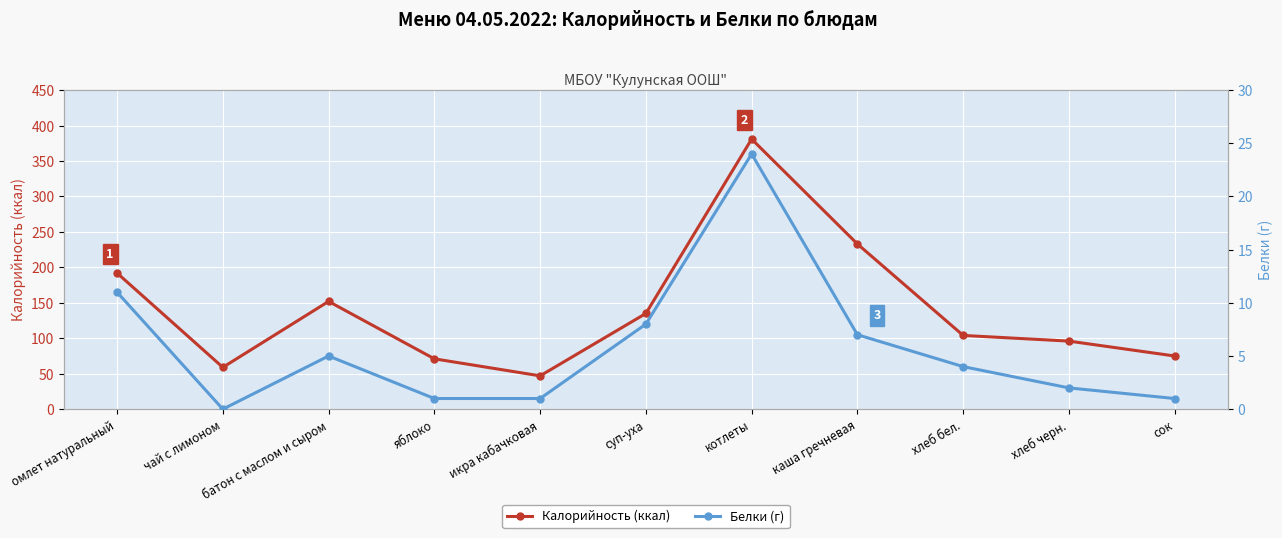

Reading right to left, what are all the values shown in this chart?

Калорийность (ккал): 75	96	104	233	381	135	47	71	152	59	192
Белки (г): 1	2	4	7	24	8	1	1	5	0	11